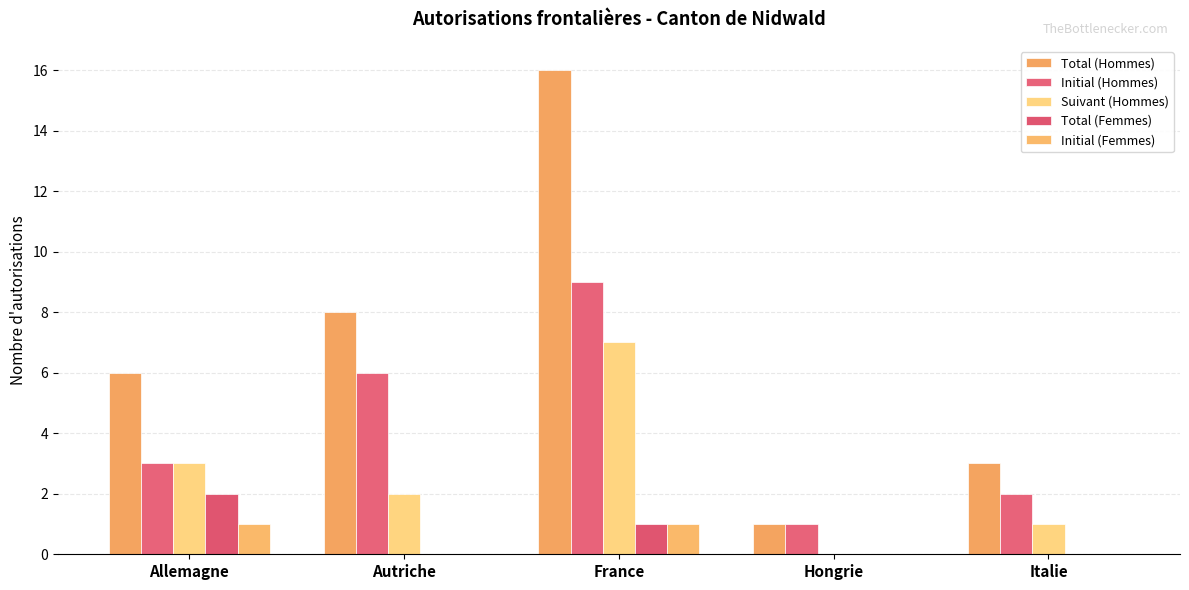

Is it true that Suivant (Hommes) equals 5 at Hongrie?

False